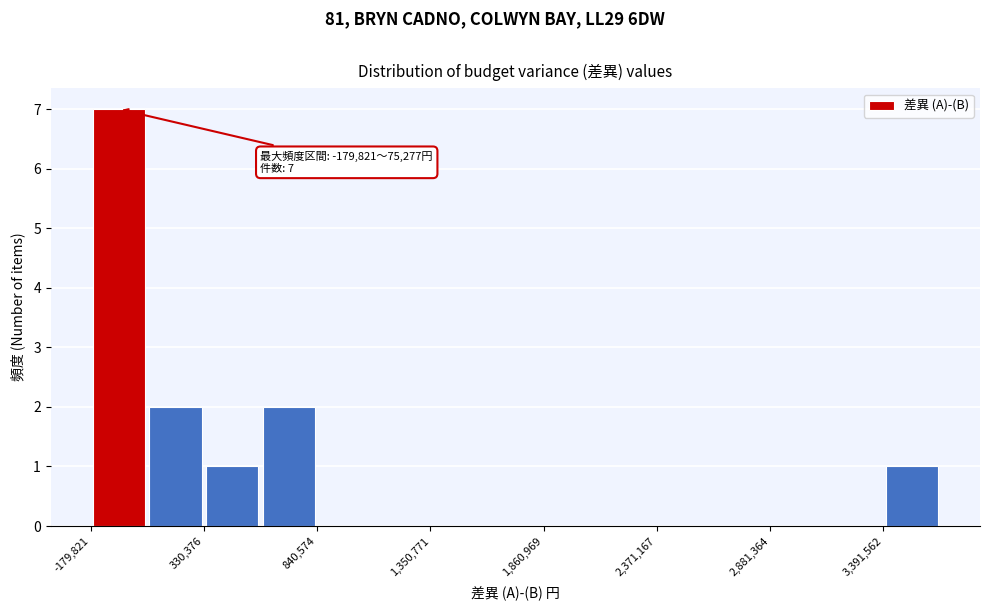

Around what value on the x-axis is the tallest bar? Give the approximate position of its centre, as read against the axis.

-100000